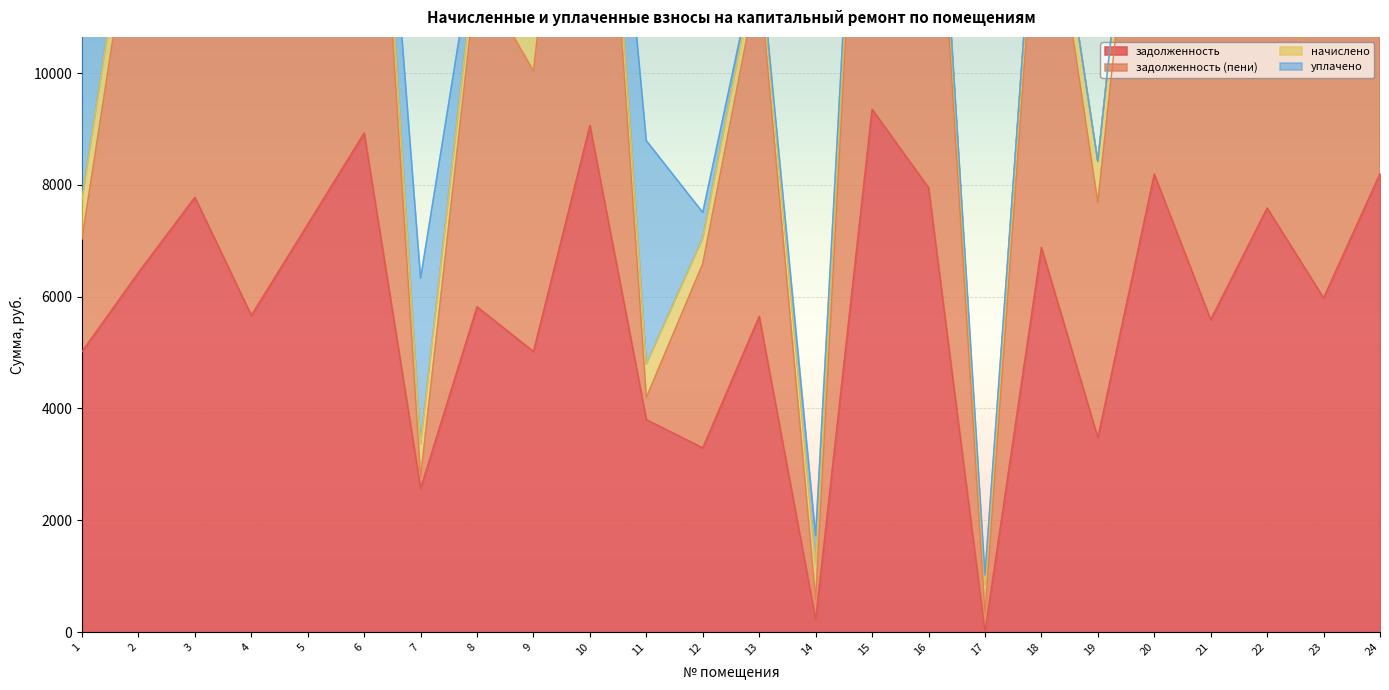

Rank the categories by задолженность value from highest to lowest.

15, 10, 6, 24, 20, 16, 3, 22, 5, 18, 2, 23, 8, 4, 13, 21, 9, 1, 11, 19, 12, 7, 14, 17